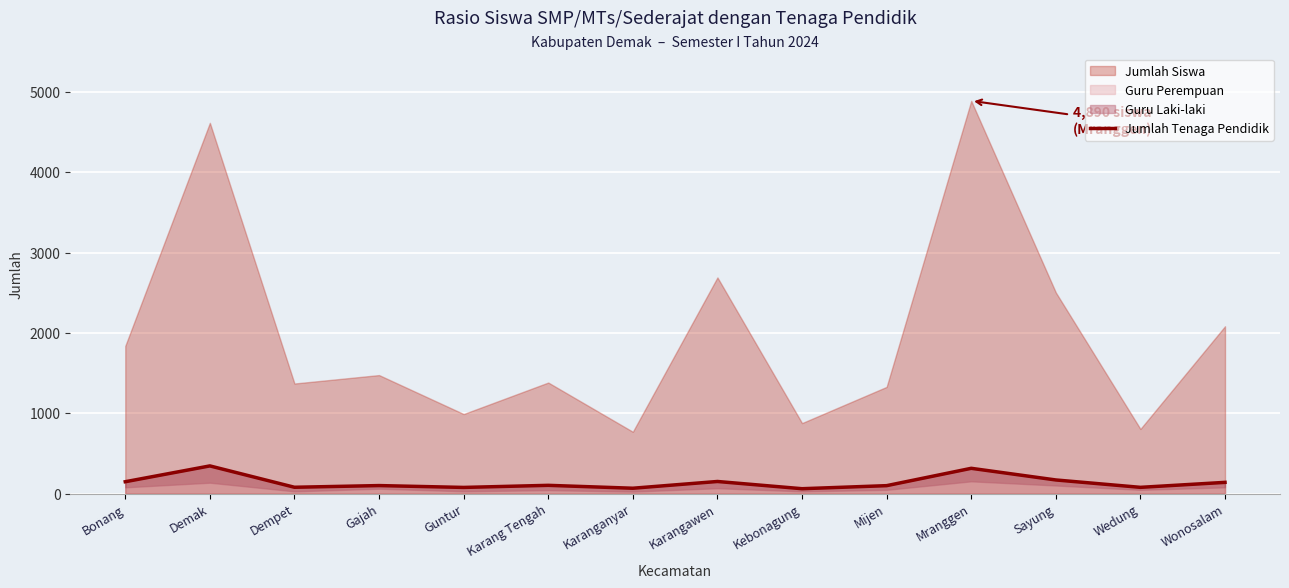

Which has a higher value, Mijen or Demak?

Demak